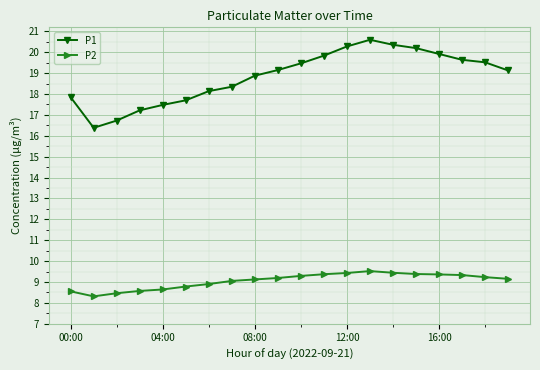

What is the value of the P1 point at the 13th from the left?

20.3